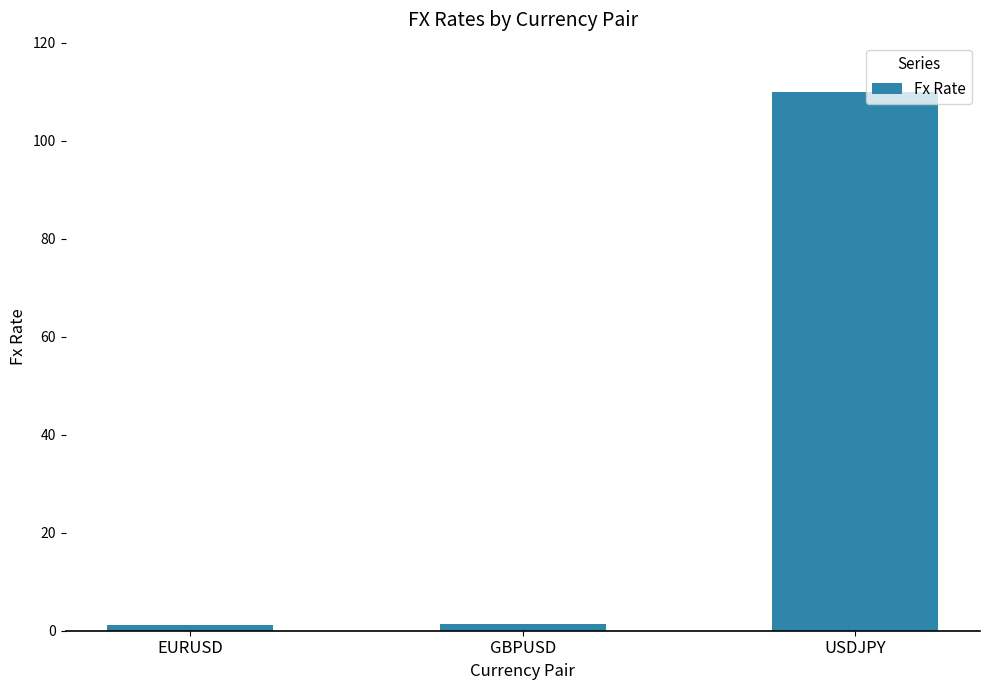

How many bars are there in total?

3